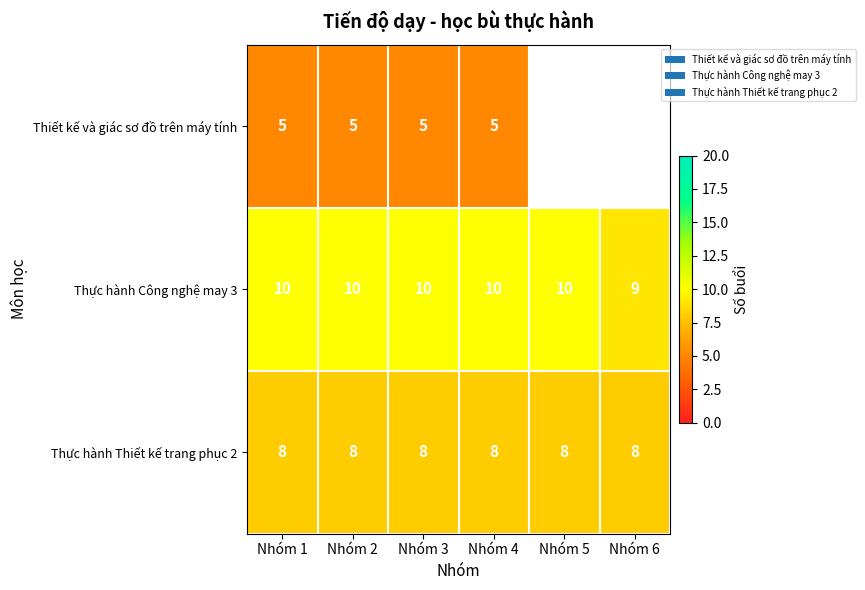

Is it true that Thực hành Thiết kế trang phục 2 equals 8 at Nhóm 2?

True